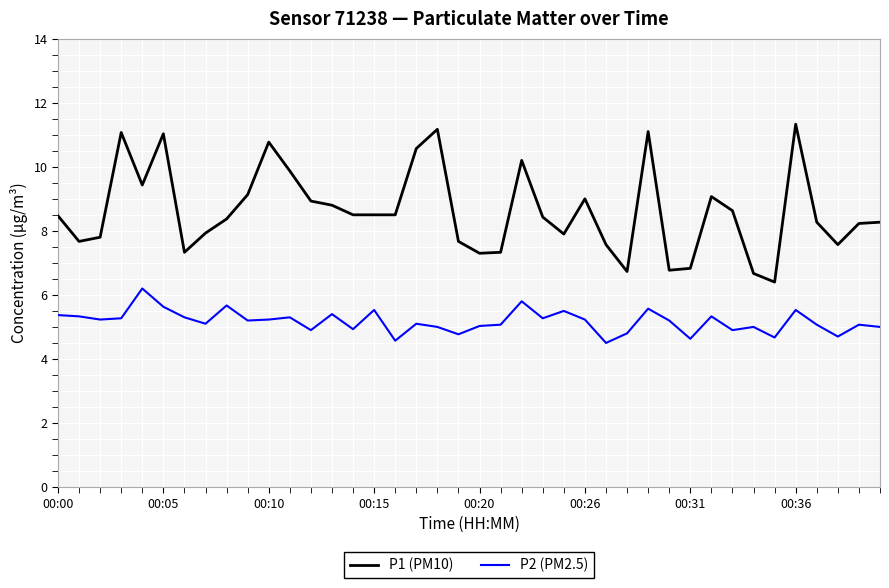

What is the greatest value displayed?

11.3